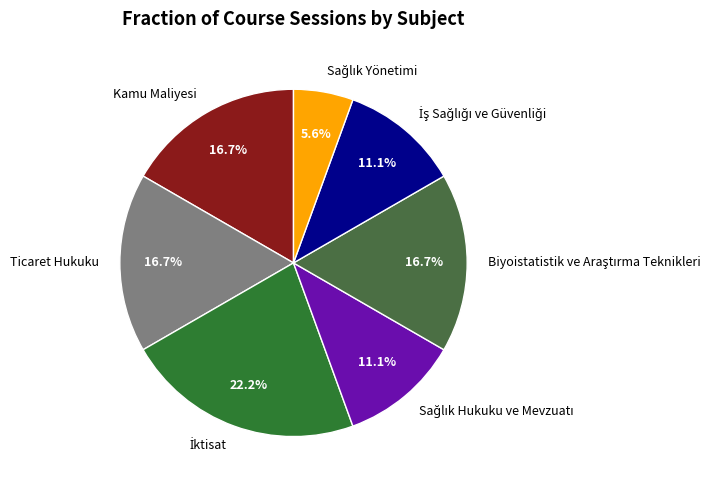

Is there a majority slice in this chart?

No